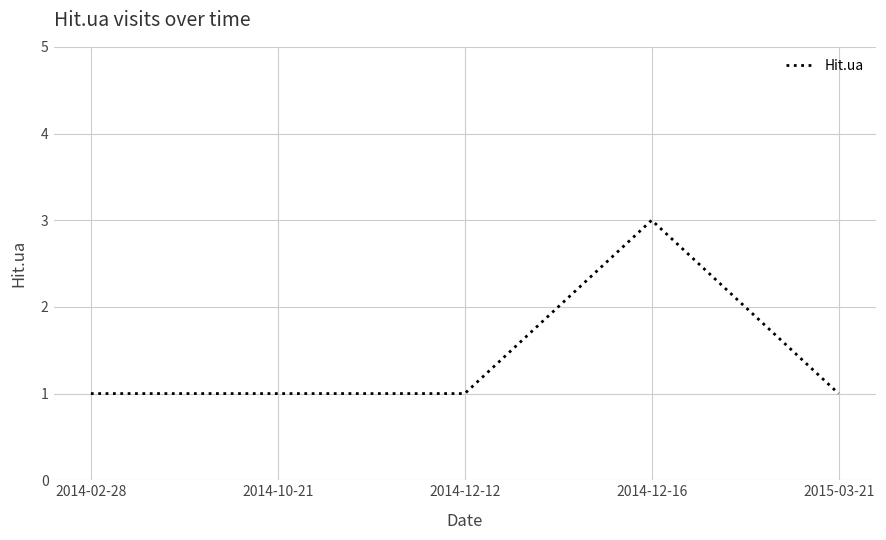

Reading right to left, list all the values displayed in this chart.

2015-03-21=1	2014-12-16=3	2014-12-12=1	2014-10-21=1	2014-02-28=1